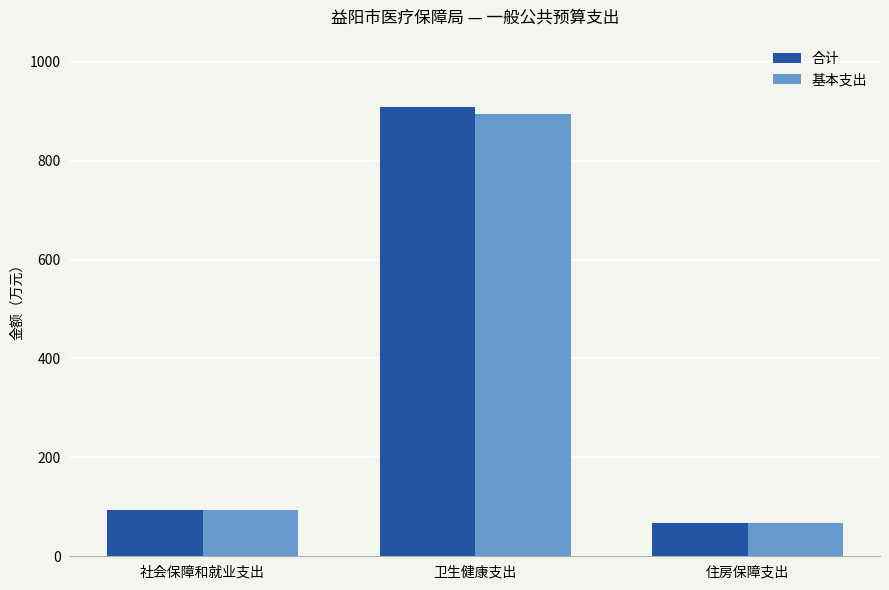

The 合计 series shows 163.4 at 社会保障和就业支出. True or false?

False